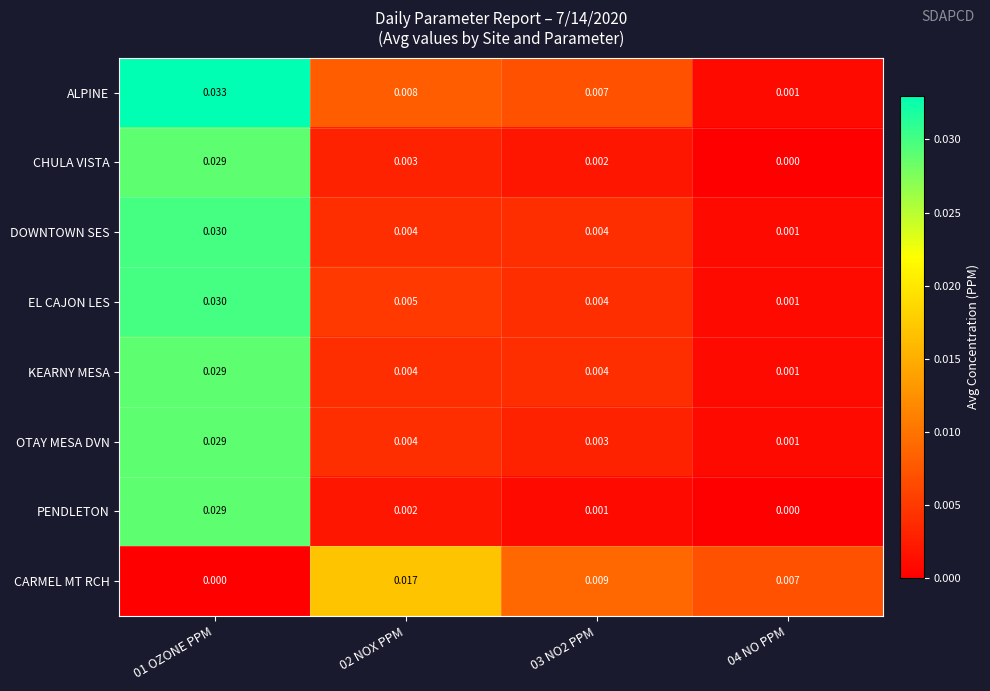

Is the value of EL CAJON LES at 02 NOX PPM greater than the value of PENDLETON at 03 NO2 PPM?

Yes